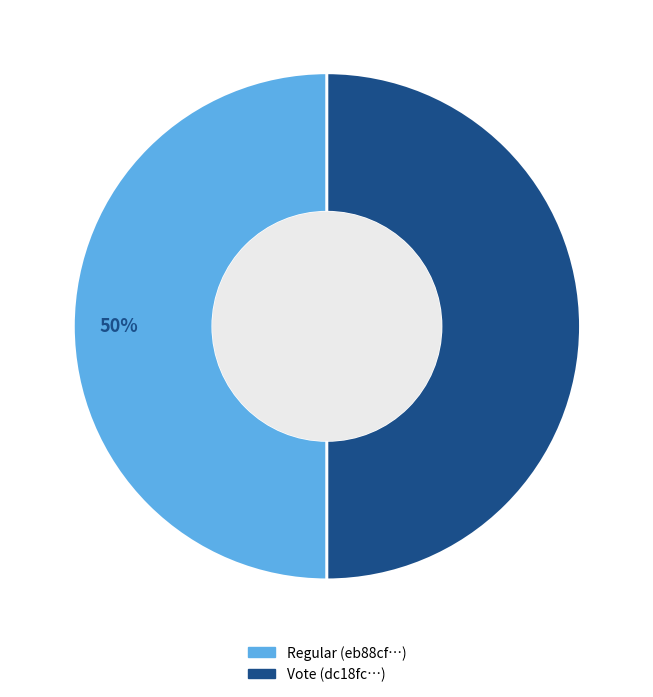

Is it true that Vote is 50% of the pie?

True